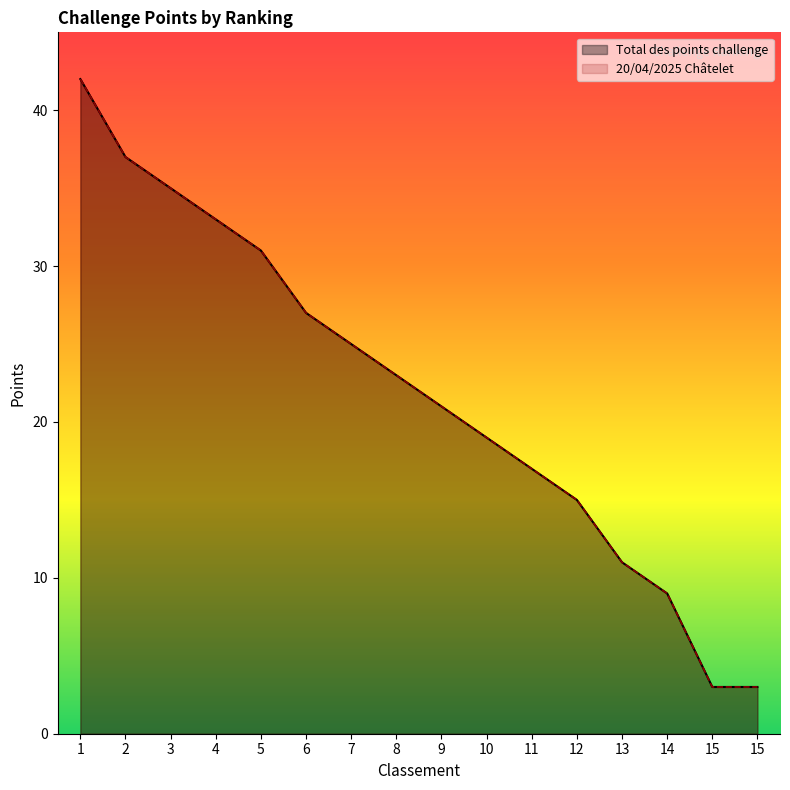

Where does the 20/04/2025 Chatelet series first go above 23?

1